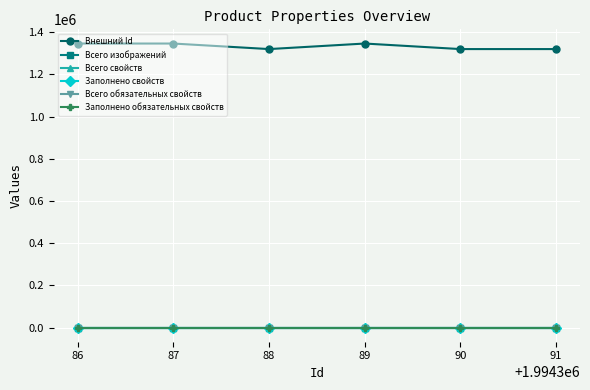

What is the sum of all Внешний Id values?

7999606